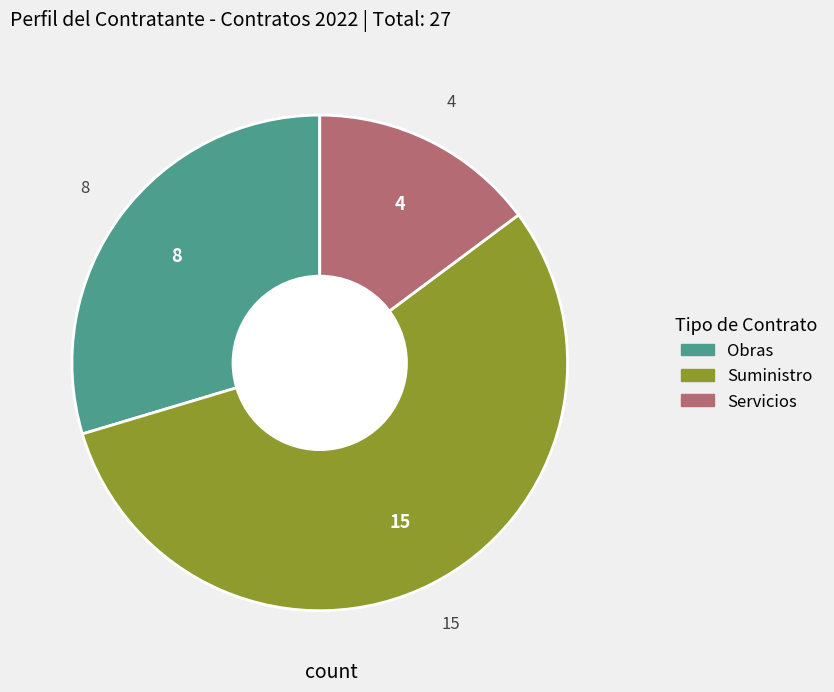

Rank the categories by value from lowest to highest.

Servicios, Obras, Suministro